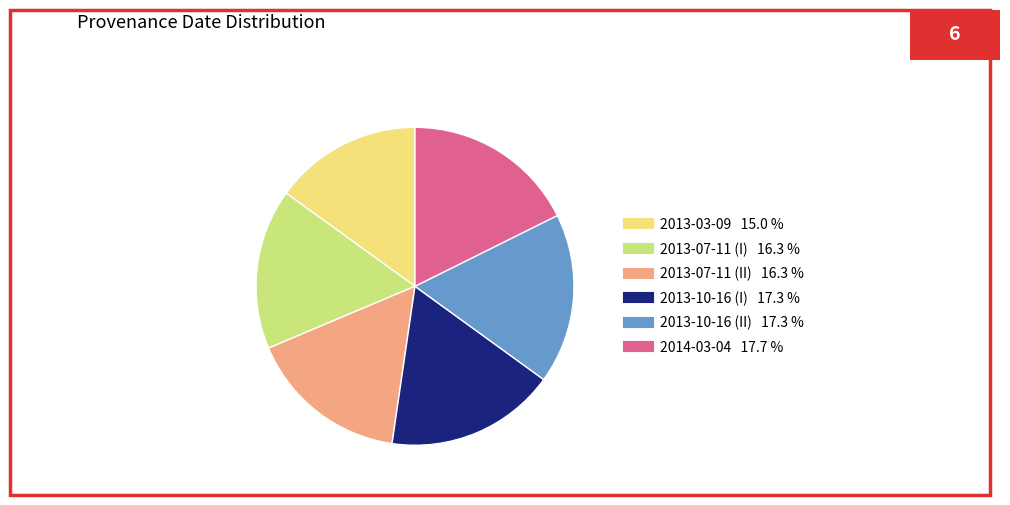

Approximately how many times larger is the value at 2013-10-16 (I) compared to 2013-07-11 (II)?

1.1